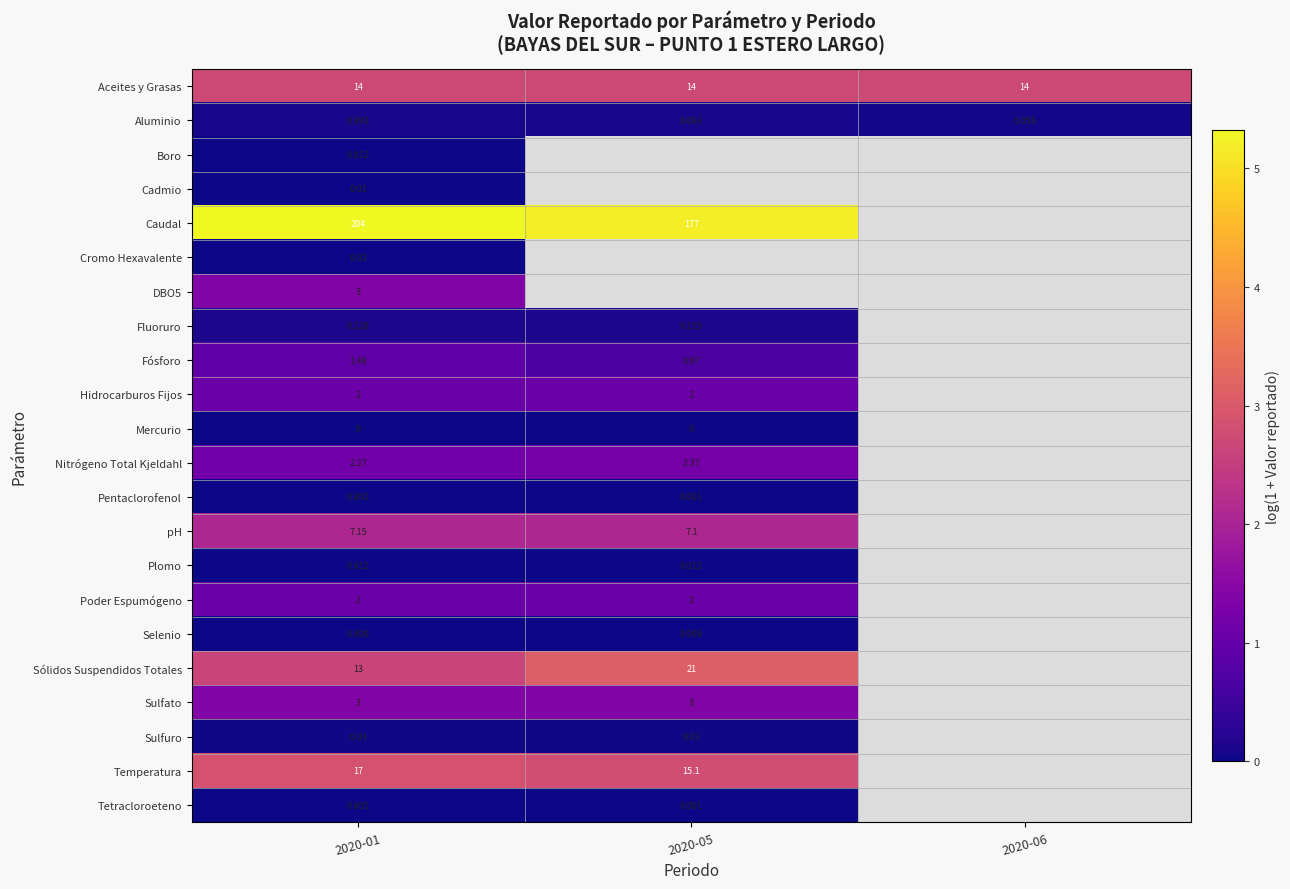

Between 2020-01 and 2020-06, which series saw the biggest shift?

Aluminio